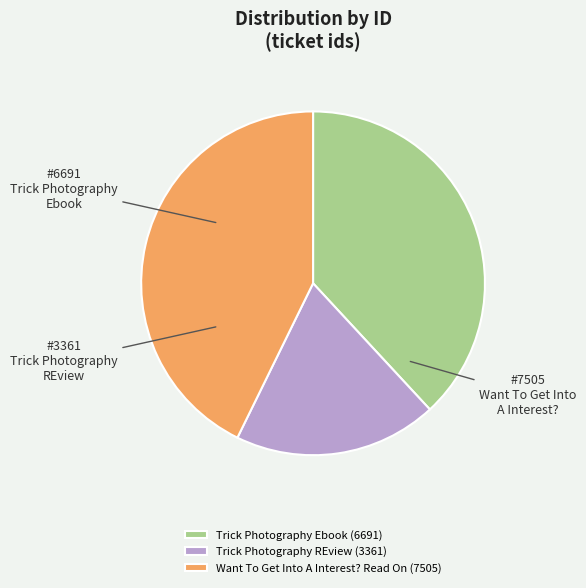

Count the number of slices in the pie.

3